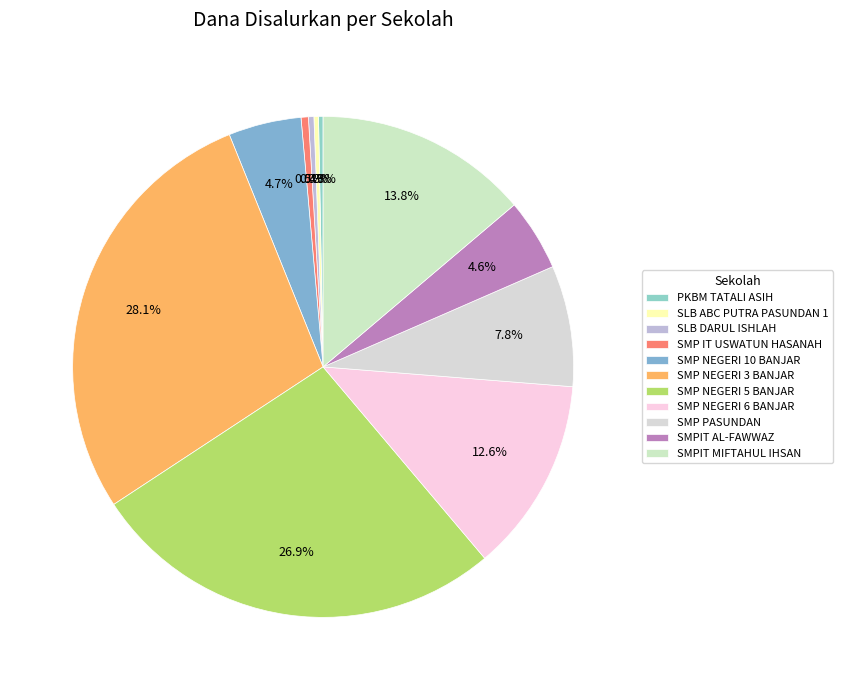

How many slices are in this pie chart?

11